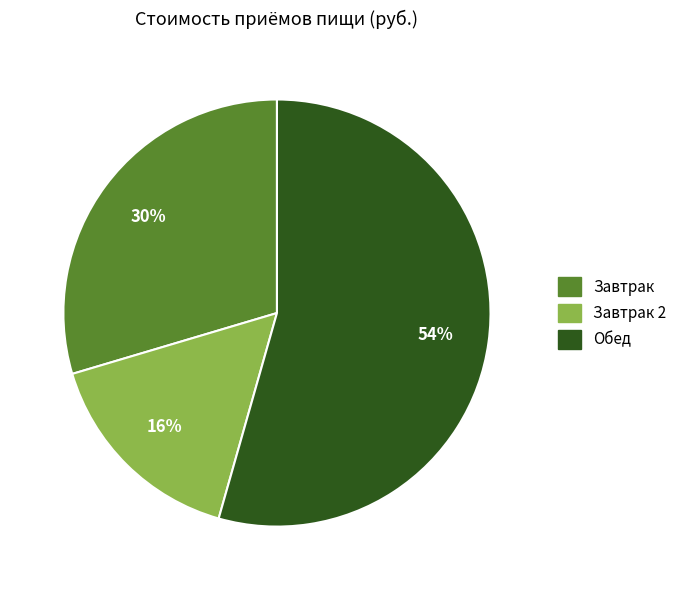

Does any single category account for the majority?

Yes